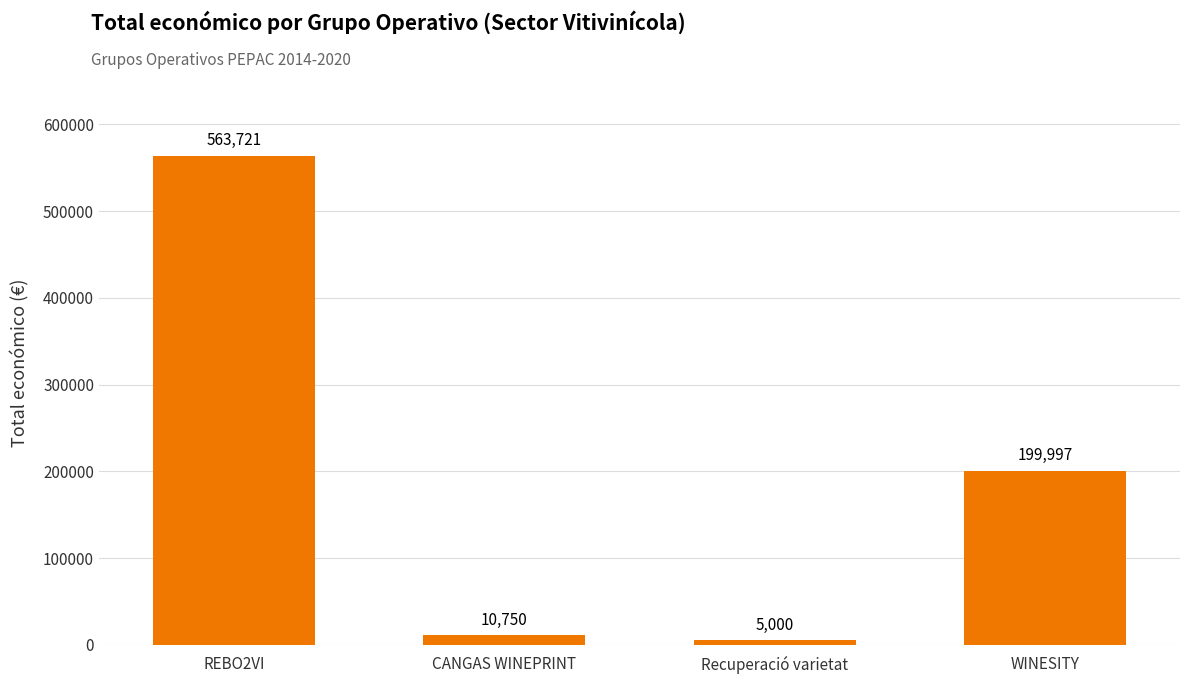

Does the chart contain stacked bars?

No